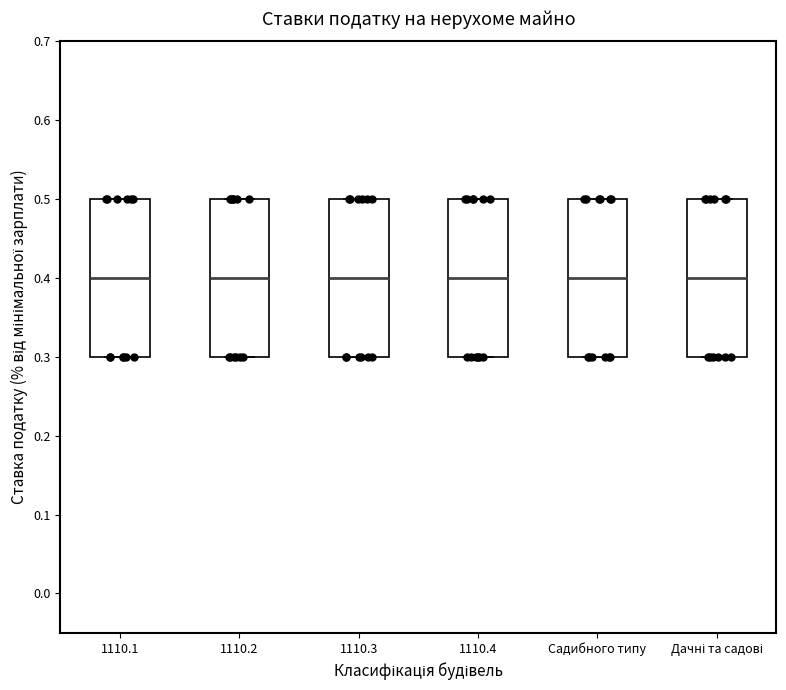

Where does the median line of the box for 1110.1 sit on the y-axis? The values are not printed on the chart, so give them approximately, as read against the axis.

0.4